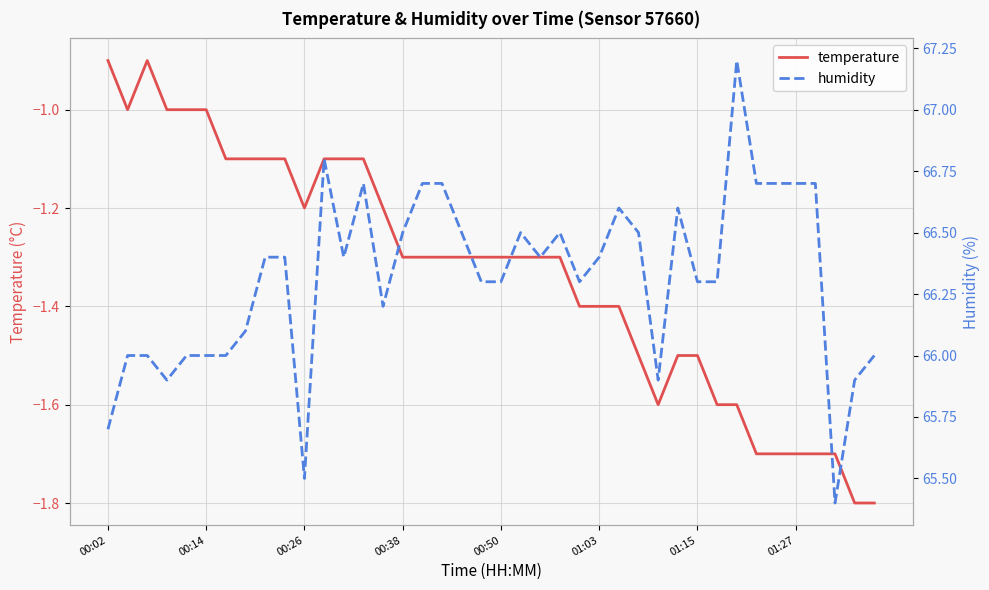

Which category has the highest value in the temperature series?

00:02